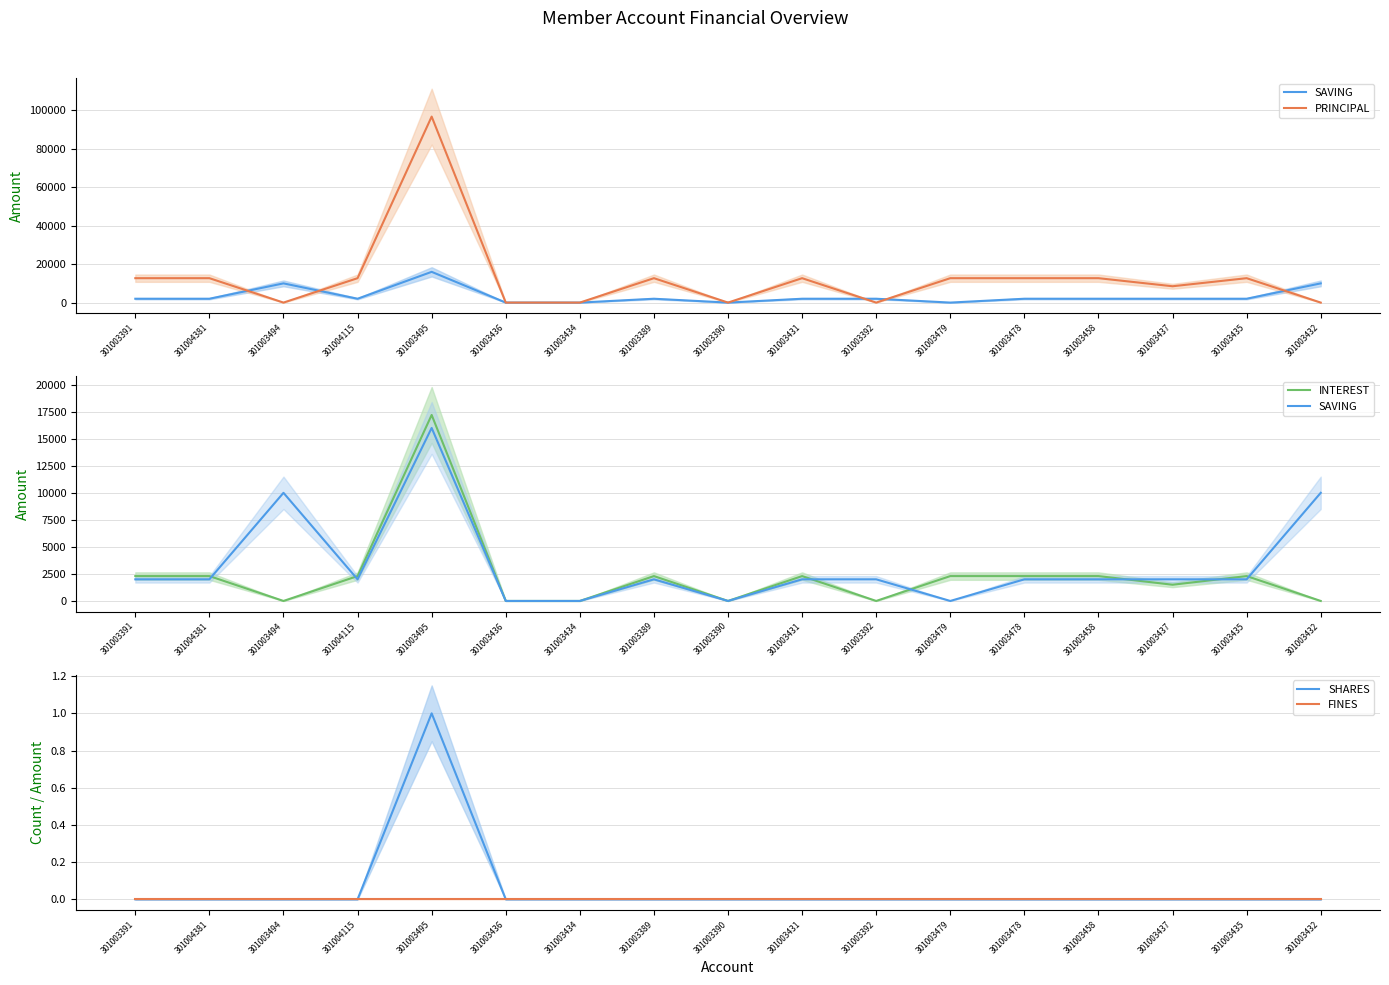

True or false: PRINCIPAL has a value of 12700 at 301003479.

True